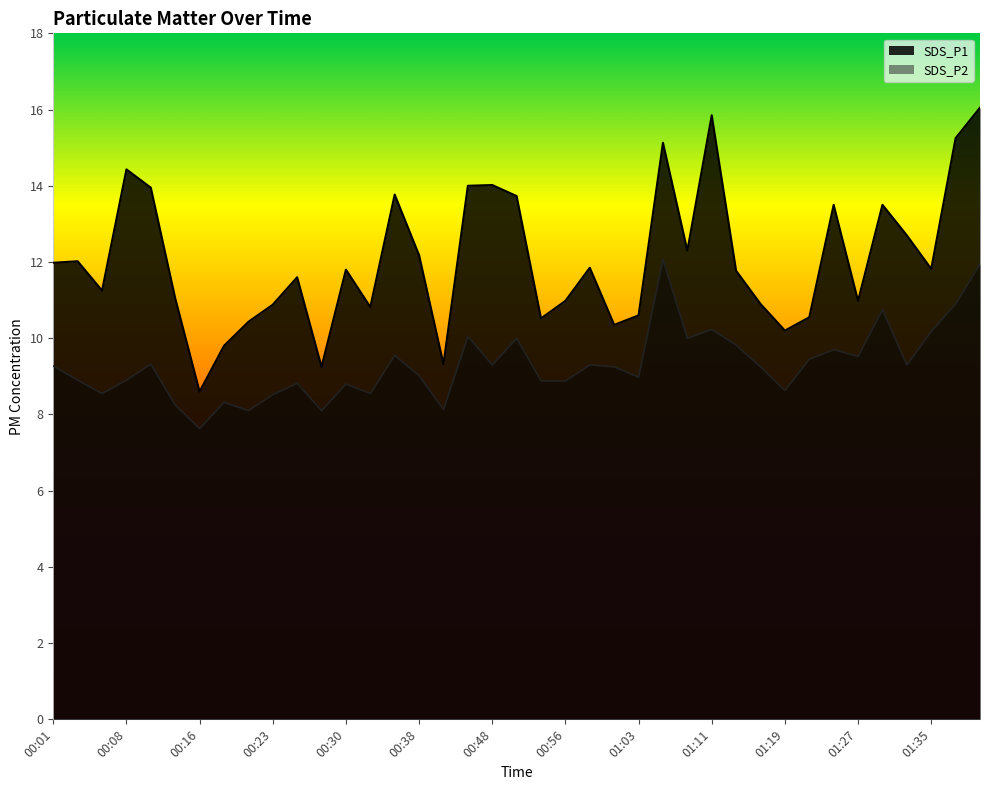

At which label does SDS_P2 reach its peak?

01:06